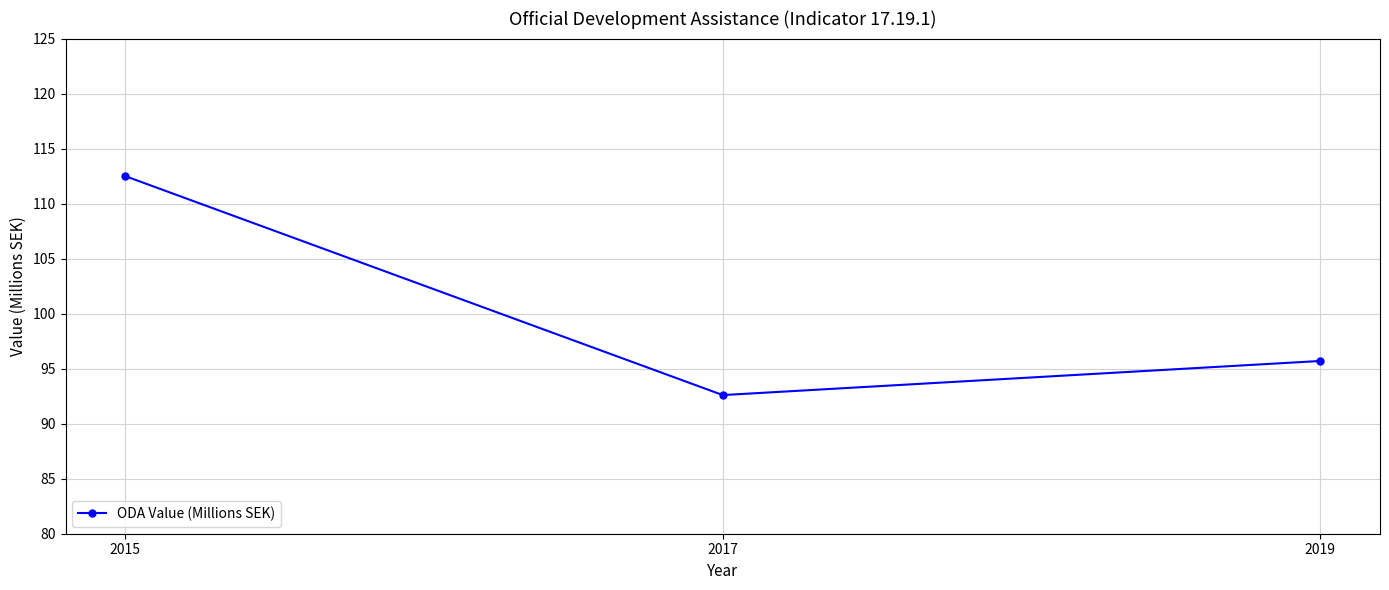

What is the change in value from 2015 to 2019?

-16.8